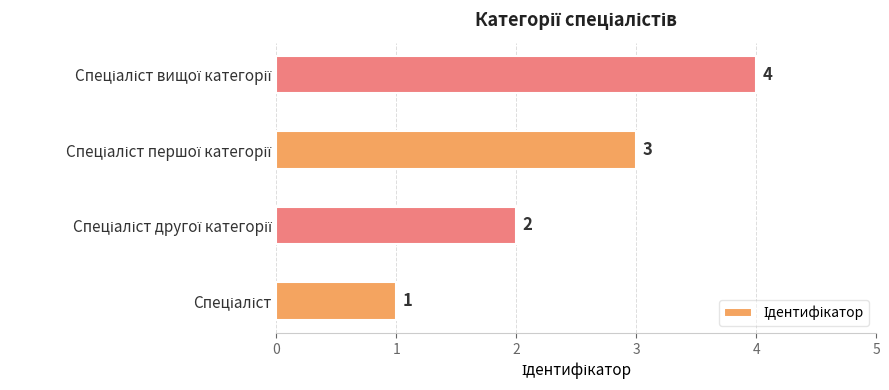

How many values are between 2 and 4?

3